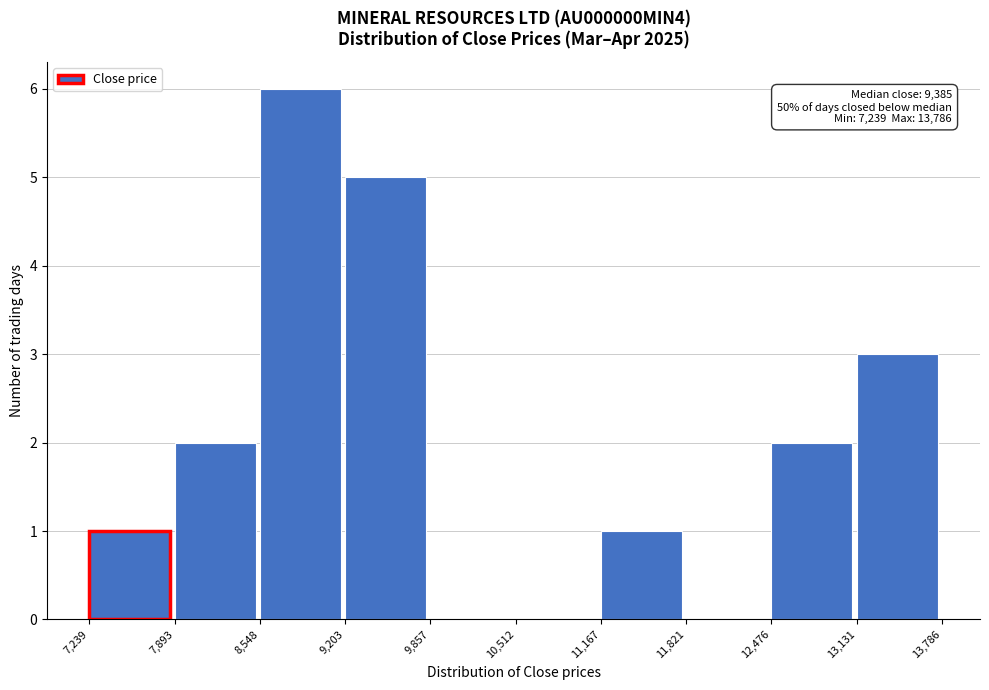

Which range on the x-axis has the tallest bar?

8,548 to 9,203